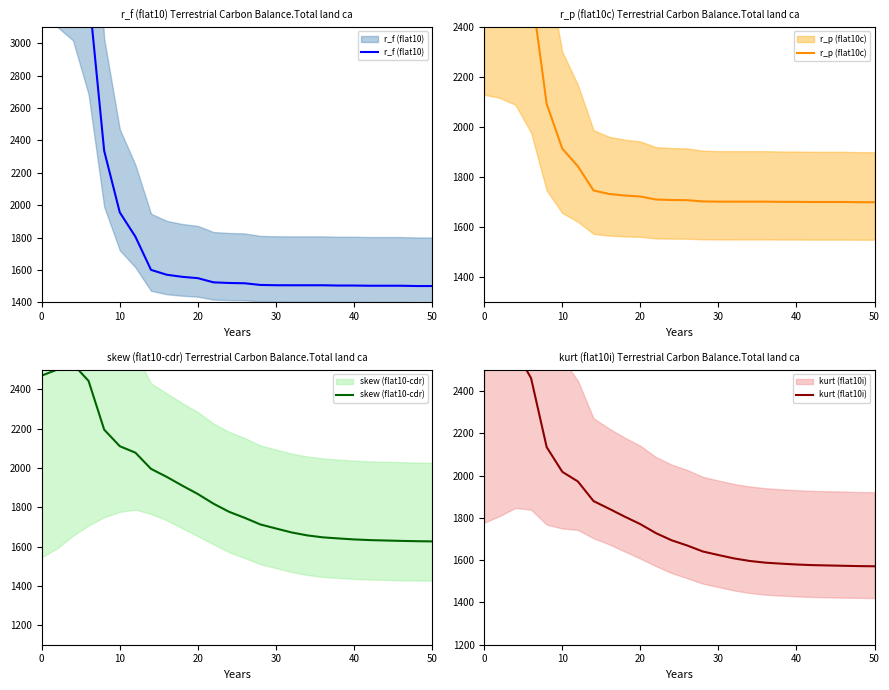

How many data points in r_f (flat10) are above 1518?

13